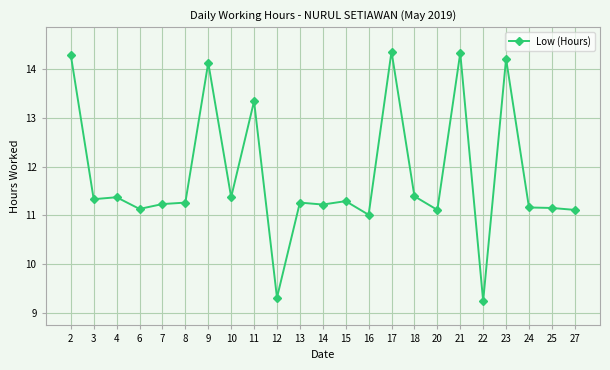

How many data points does each series have?

23